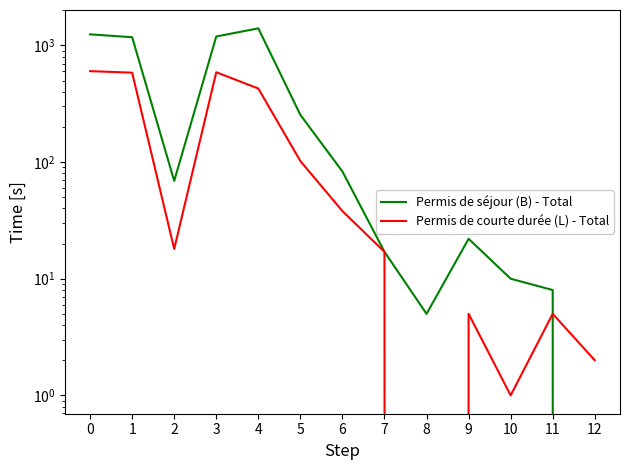

What is the total value across all series at 10?

11